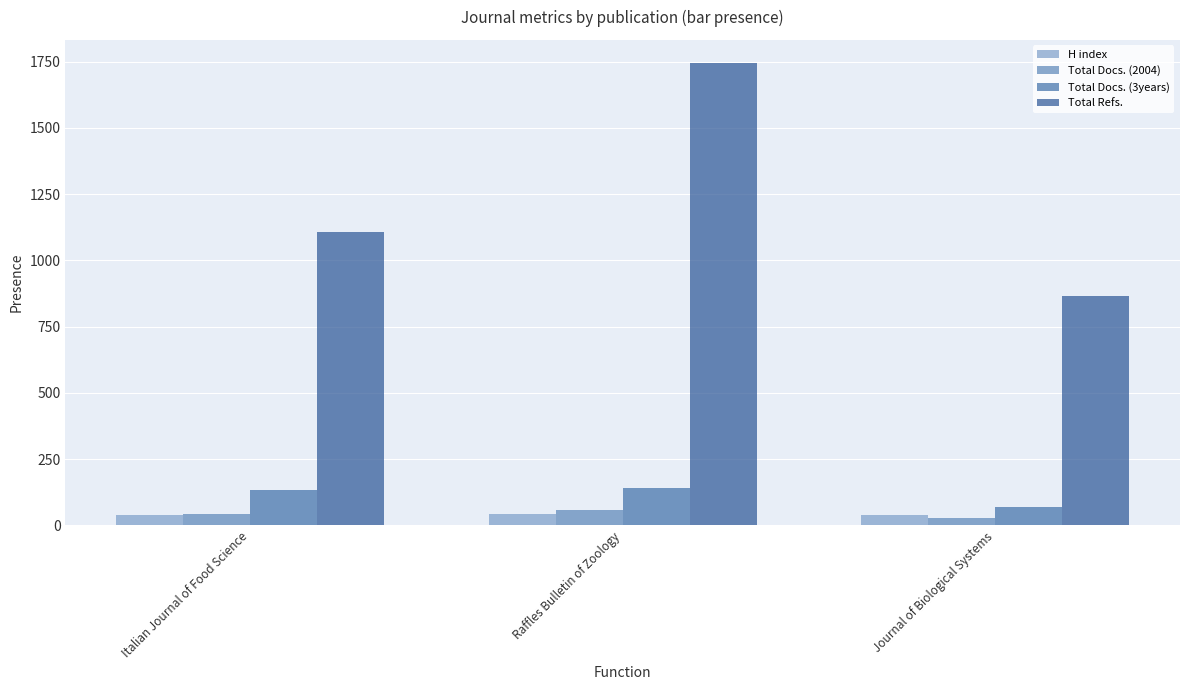

Which series has the largest total across all categories?

Total Refs.